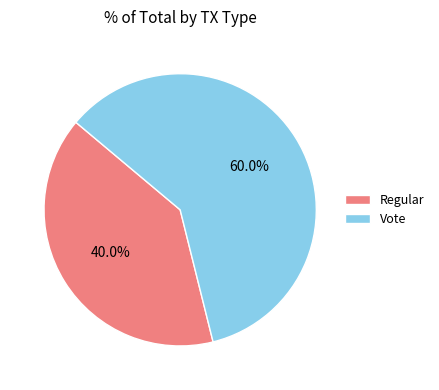

What portion of the pie excludes Regular?

60.0%